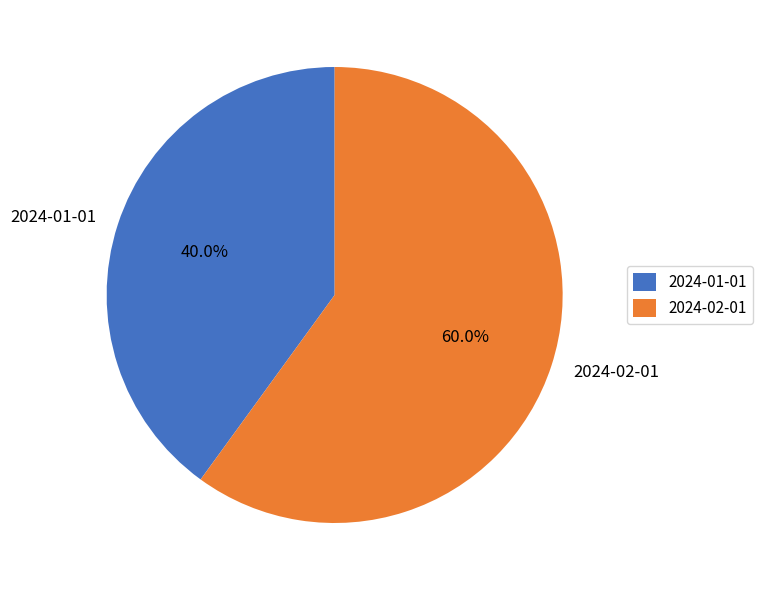

How many segments does this pie chart have?

2